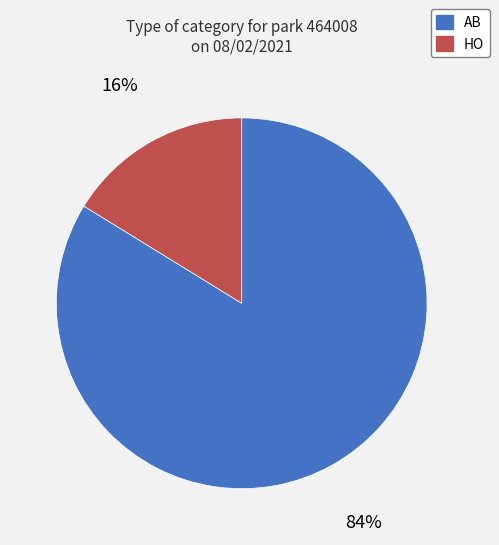

What percentage is the HO slice, to the nearest percent?

16%